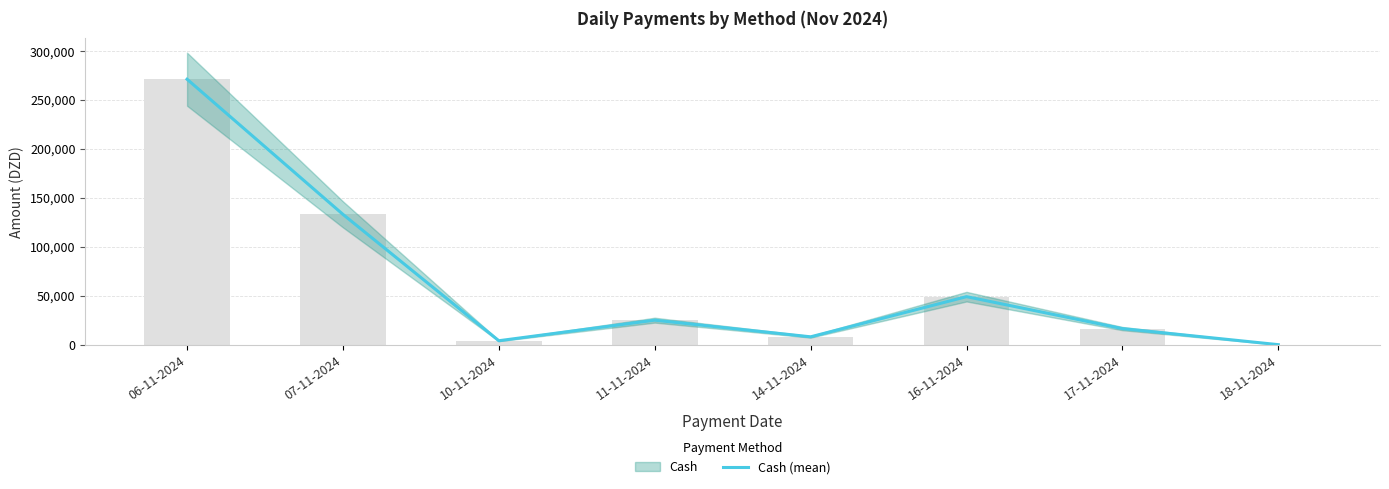

The value at 11-11-2024 is 15279. True or false?

False